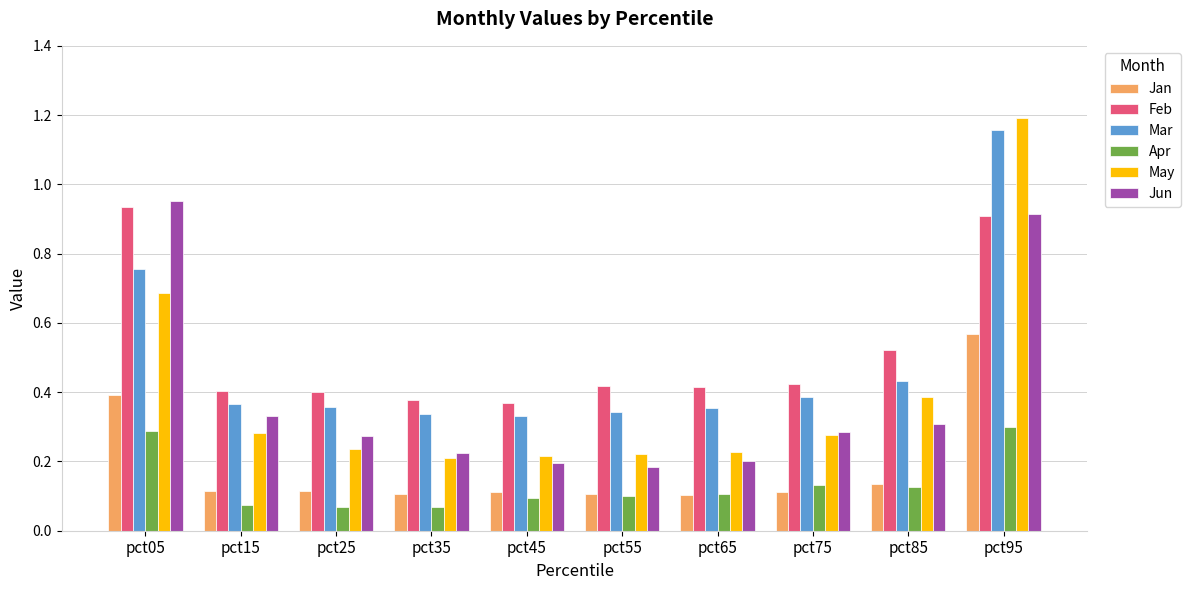

Count the Feb values in the range 0 to 1.

10